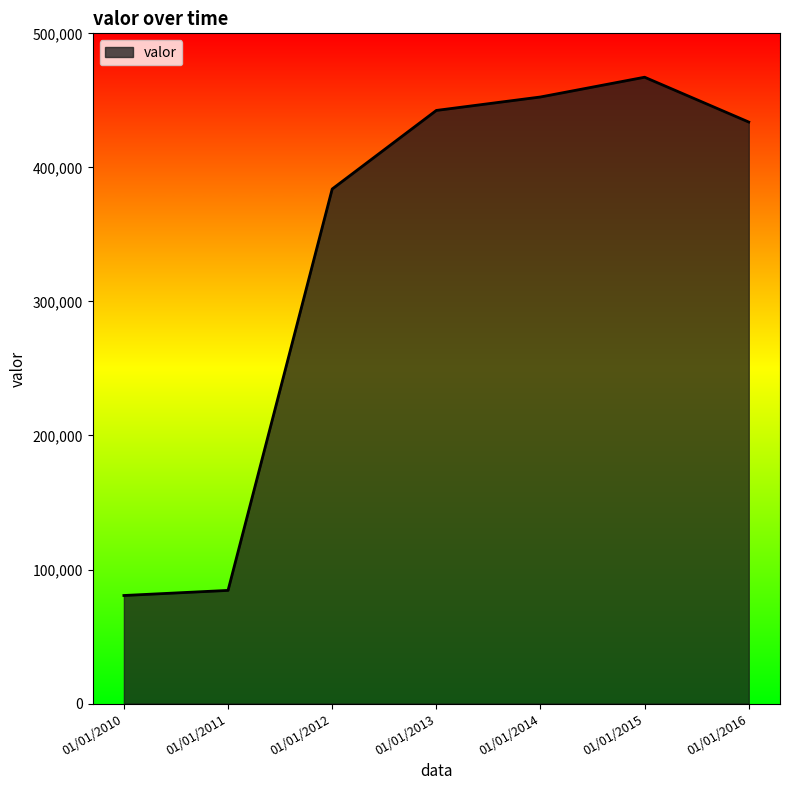

At which category does the data reach its first local peak?

01/01/2015